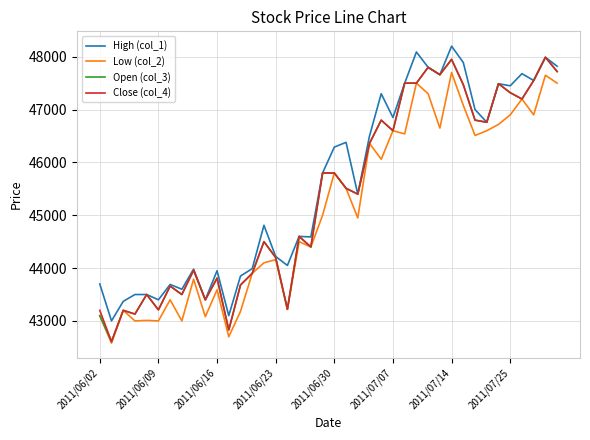

What is the lowest value of the Close (col_4) series?

42610